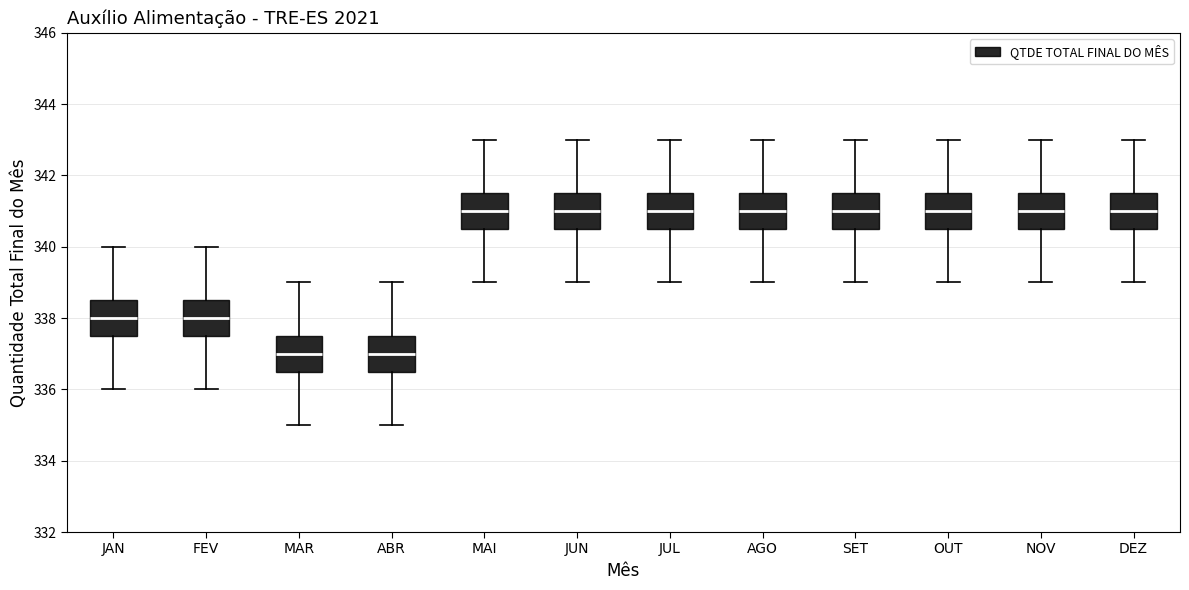

Reading left to right, read every box against the y-axis: the position of its median line, the range the box covers, and the ends of its whiskers. The values are not printed on the chart, so give them approximately, as read against the axis.

JAN: median 338.0, box 337.6 to 338.6, whiskers 336.0 to 340.0
FEV: median 338.0, box 337.6 to 338.6, whiskers 336.0 to 340.0
MAR: median 337.0, box 336.6 to 337.6, whiskers 335.0 to 339.0
ABR: median 337.0, box 336.6 to 337.6, whiskers 335.0 to 339.0
MAI: median 341.0, box 340.6 to 341.6, whiskers 339.0 to 343.0
JUN: median 341.0, box 340.6 to 341.6, whiskers 339.0 to 343.0
JUL: median 341.0, box 340.6 to 341.6, whiskers 339.0 to 343.0
AGO: median 341.0, box 340.6 to 341.6, whiskers 339.0 to 343.0
SET: median 341.0, box 340.6 to 341.6, whiskers 339.0 to 343.0
OUT: median 341.0, box 340.6 to 341.6, whiskers 339.0 to 343.0
NOV: median 341.0, box 340.6 to 341.6, whiskers 339.0 to 343.0
DEZ: median 341.0, box 340.6 to 341.6, whiskers 339.0 to 343.0